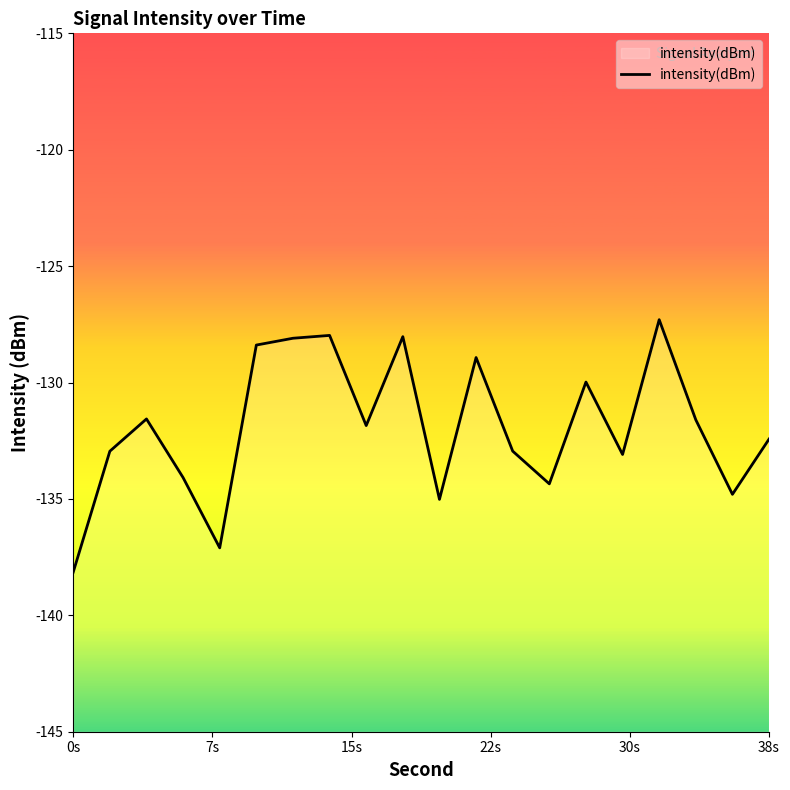

Count the number of data series in this chart.

1